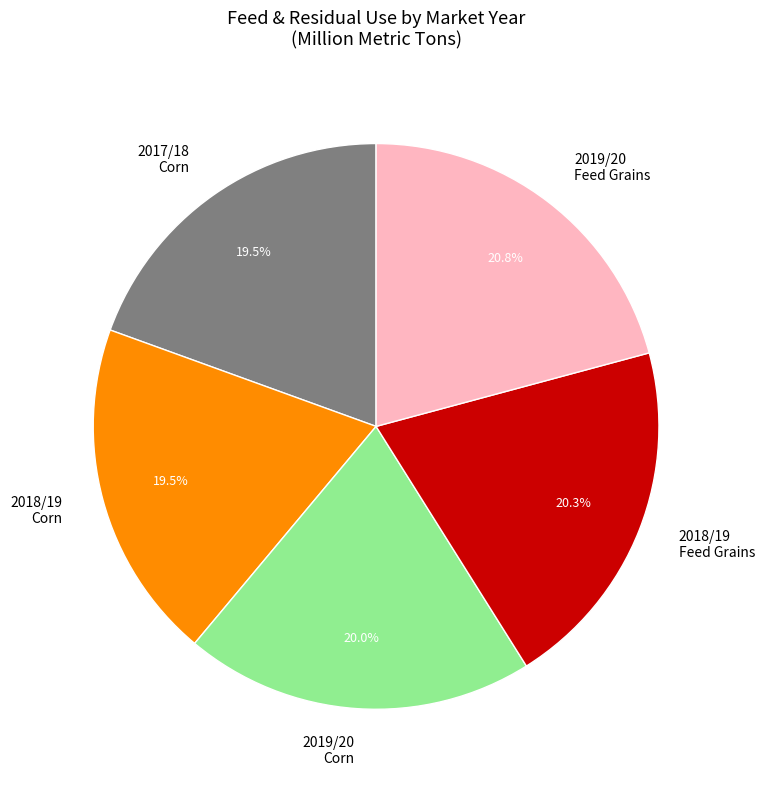

How many slices are in this pie chart?

5